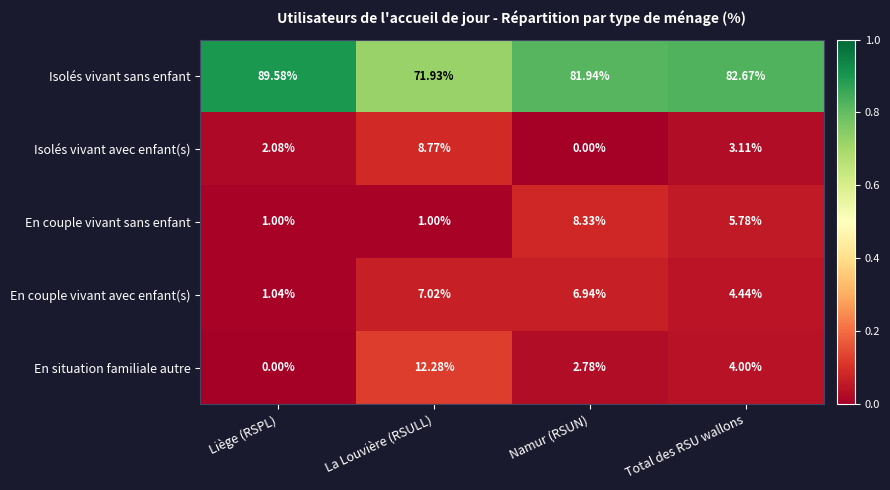

Which series has the largest range (max minus min)?

Isolés vivant sans enfant